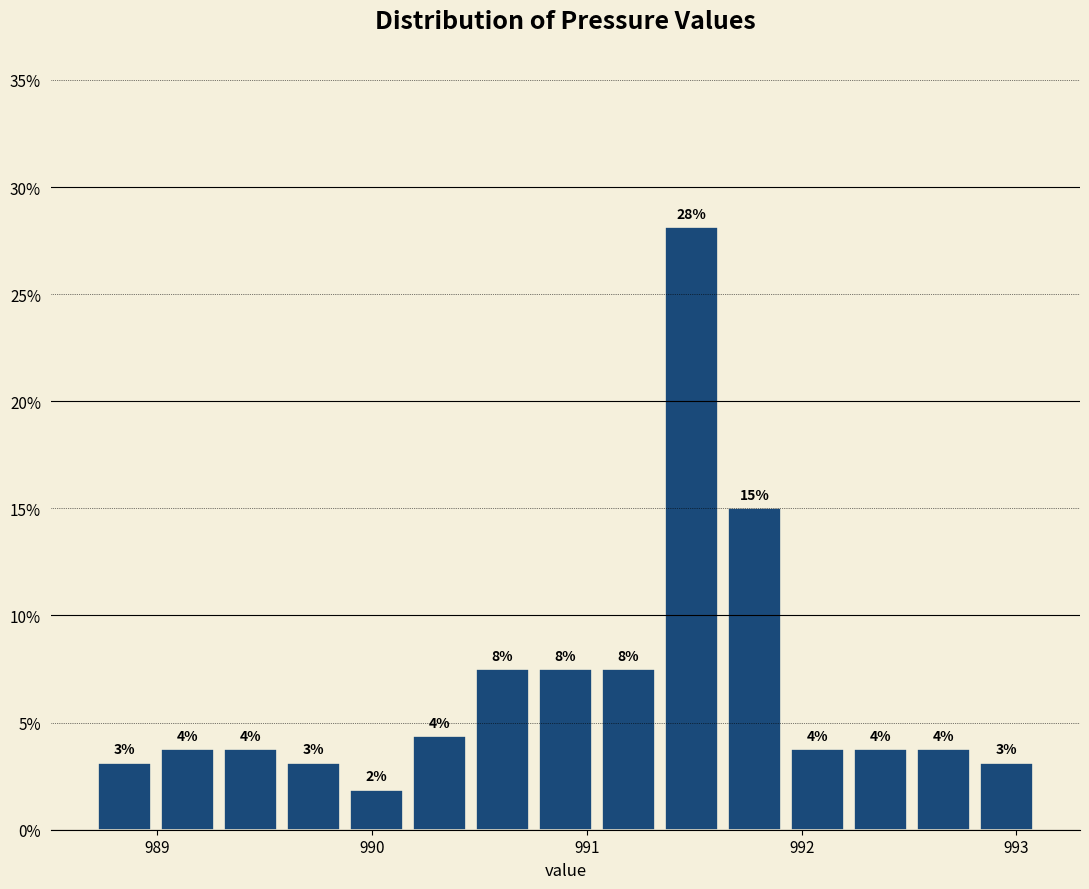

Around what value on the x-axis is the tallest bar? Give the approximate position of its centre, as read against the axis.

991.5